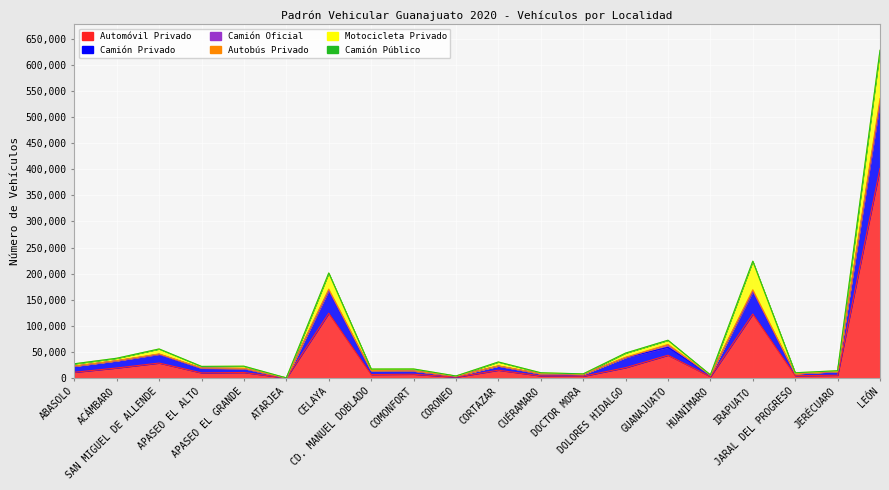

What position from the left is LEÓN?

20